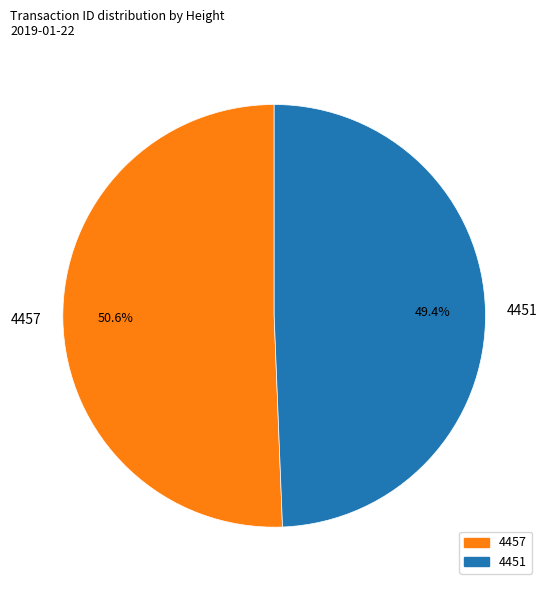

To the nearest percent, what is the average slice percentage?

50%